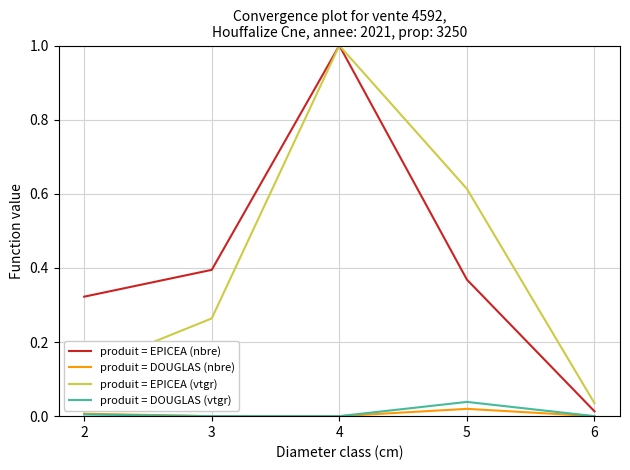

True or false: produit = EPICEA (nbre) and produit = DOUGLAS (nbre) intersect in this chart.

False